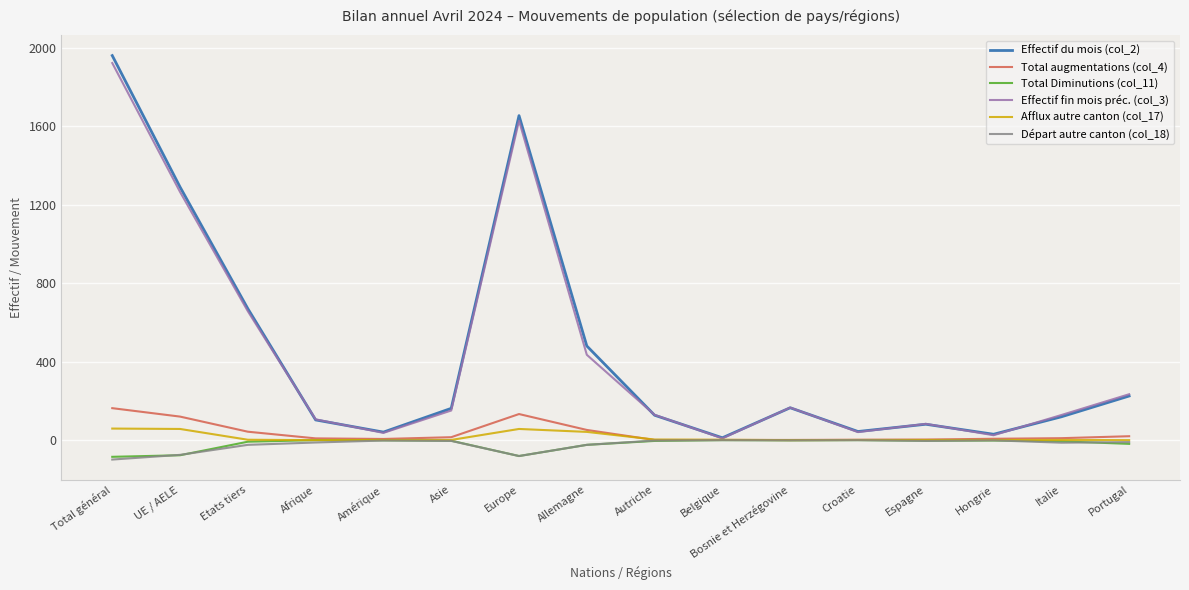

At which category is the sum across all series the highest?

Total général